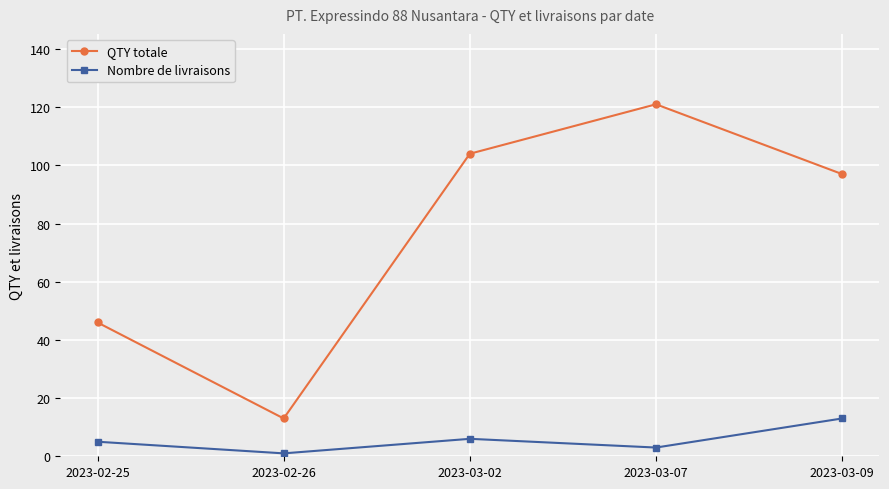

What is the sum of all Nombre de livraisons values?

28